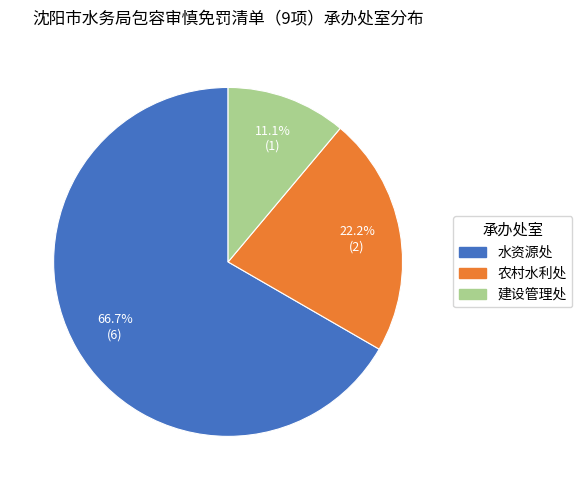

To the nearest percent, what is the average slice percentage?

33%